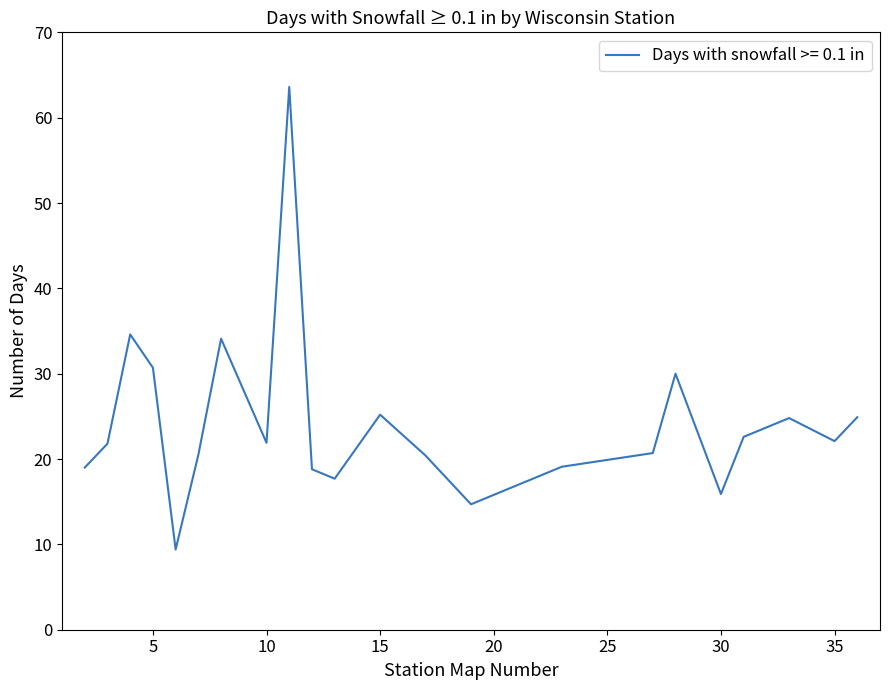

What is the difference between the maximum and minimum values?

54.2